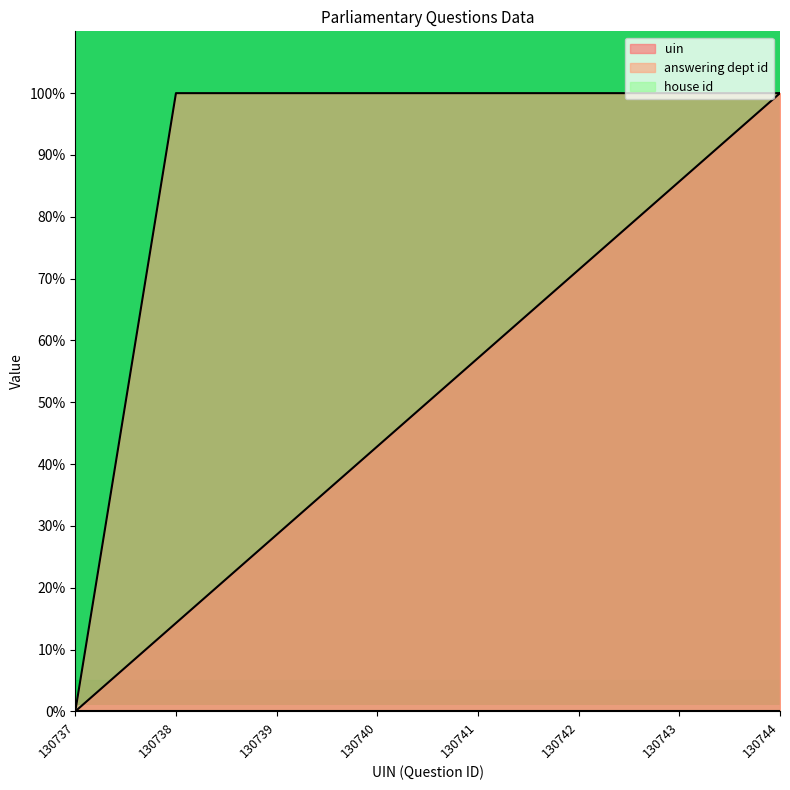

What is the average value of the answering dept id series?

87.5